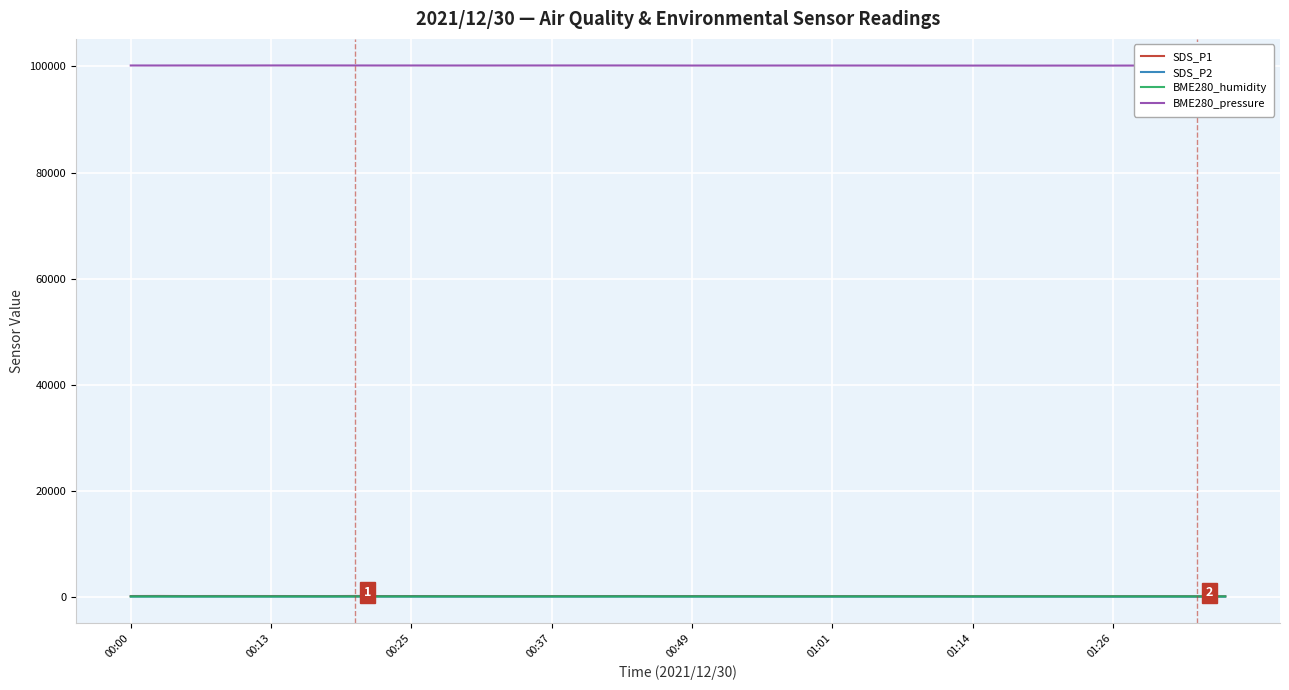

How many lines are shown in the chart?

4